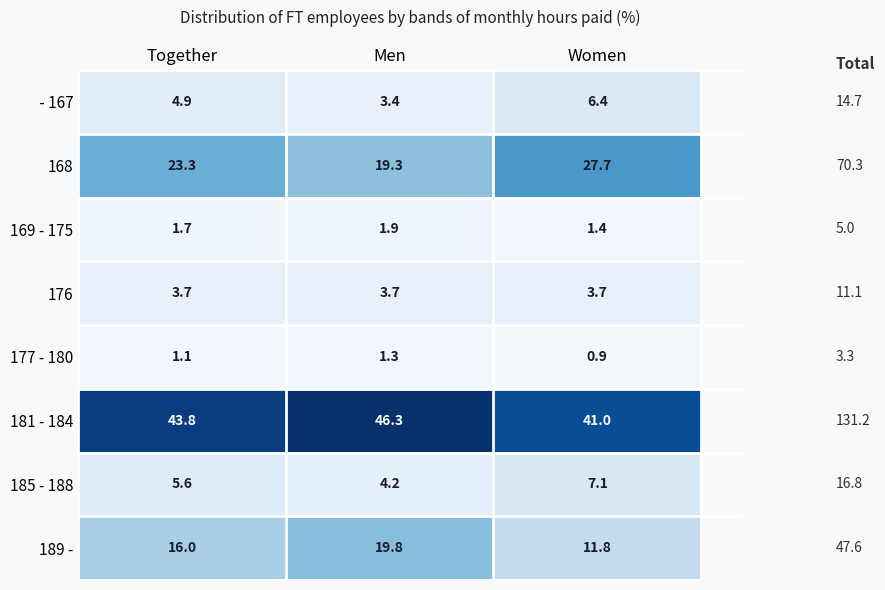

What is the smallest value displayed?

0.9